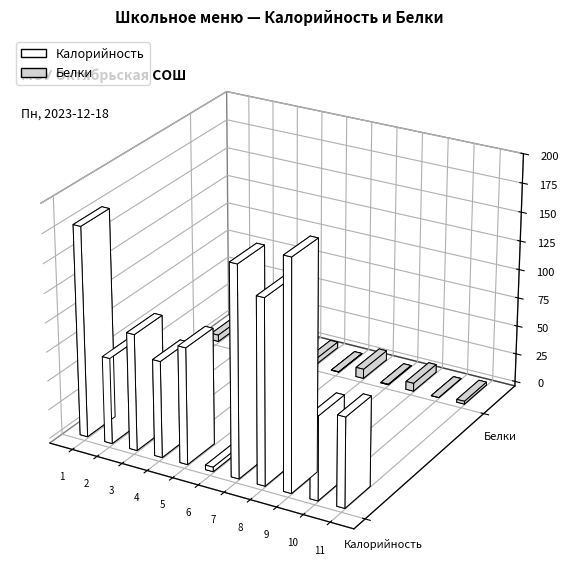

The value of Калорийность at греча отварная is 196.0. True or false?

True